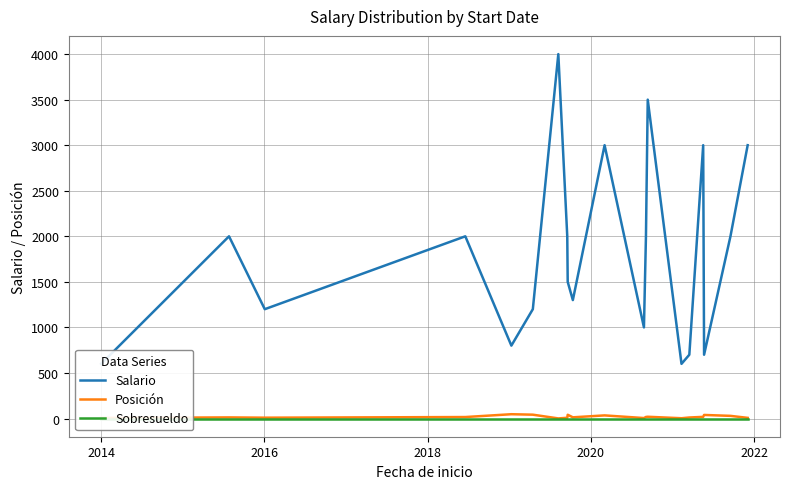

How many interior local peaks does the Posición series have?

6